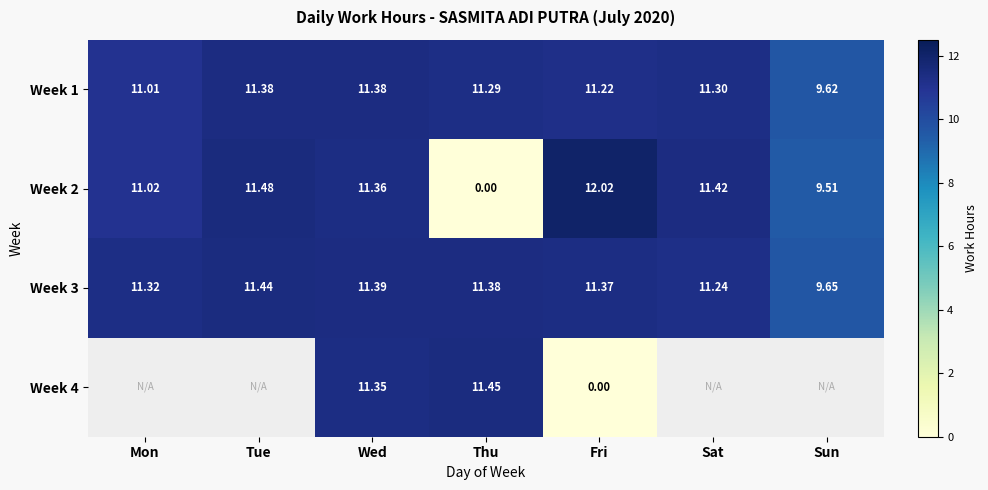

List the labels in order of Week 3 value, largest first.

Tue, Wed, Thu, Fri, Mon, Sat, Sun